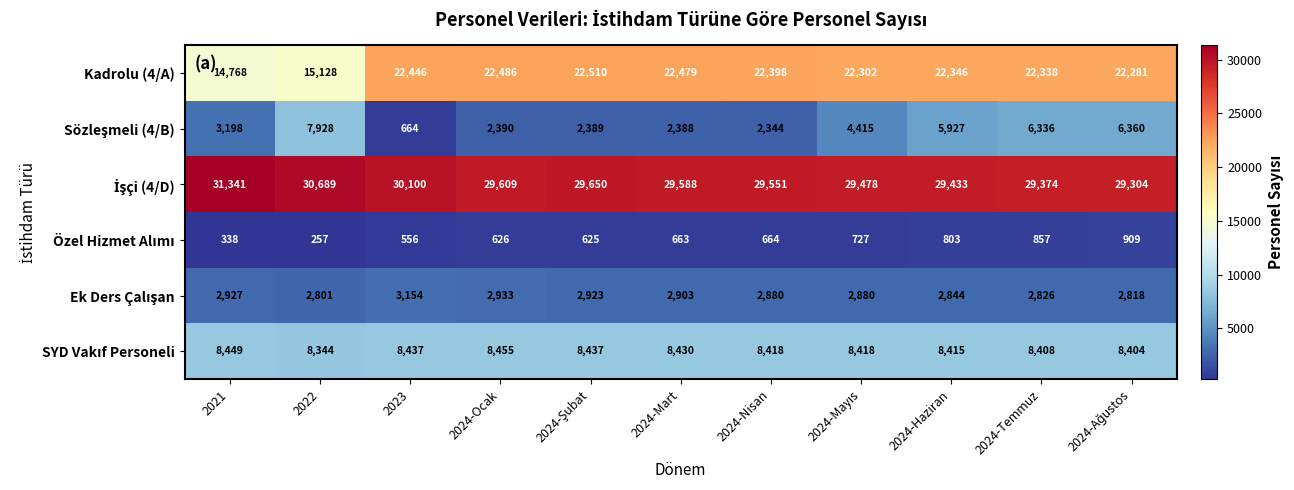

At which category does the chart reach its minimum across all series?

2022